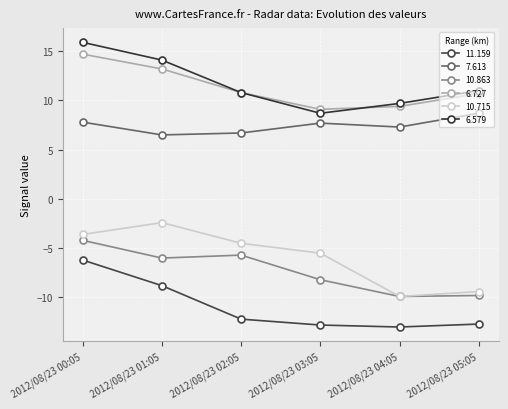

What is the label of the 1st point from the right?

2012/08/23 05:05